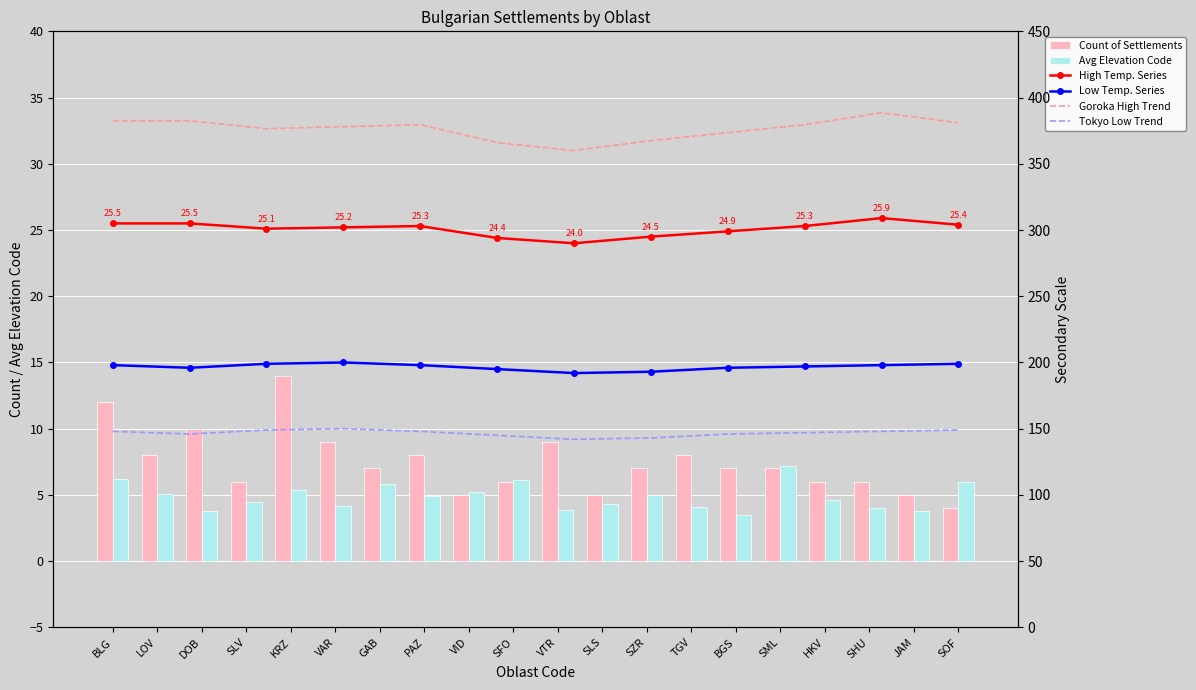

How many bars are there in each group?

2